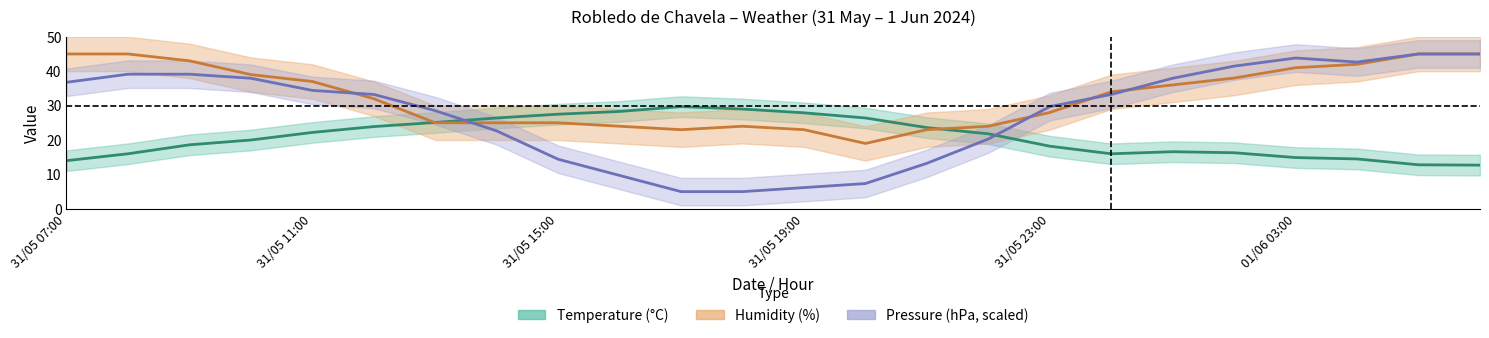

What is the sum of the Humidity (%) values at 20 and 17?

75.0